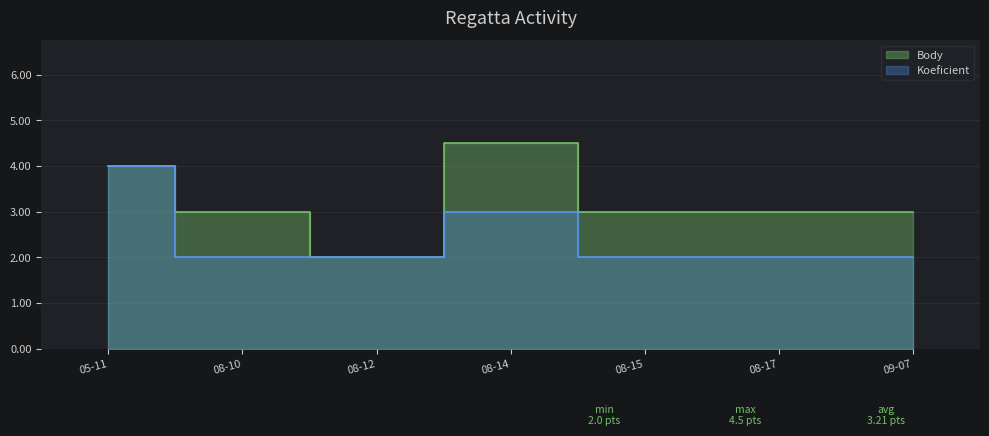

Does the chart display data point markers on the line(s)?

No